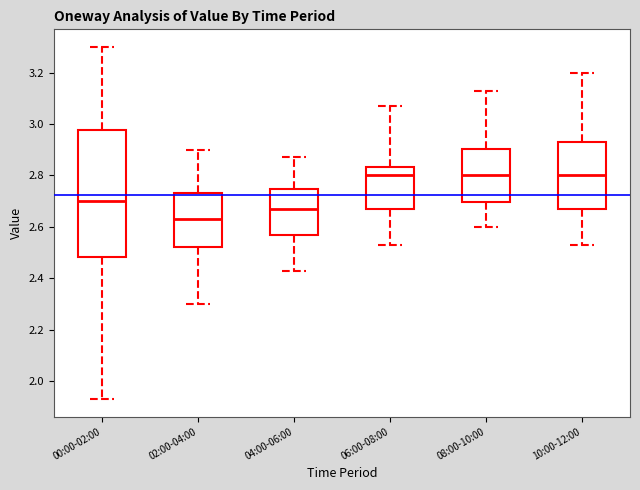

Where does the lower whisker of the box for 04:00-06:00 end on the y-axis? The values are not printed on the chart, so give them approximately, as read against the axis.

2.44